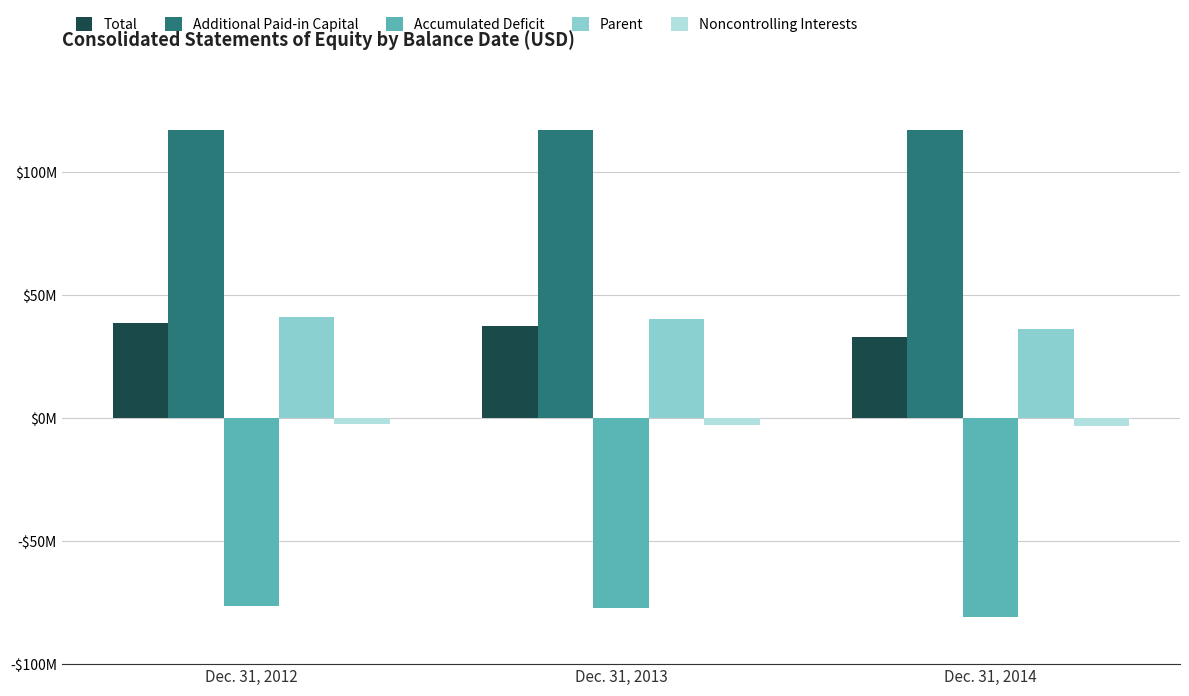

What is the average value of the Noncontrolling Interests series?

-2770000